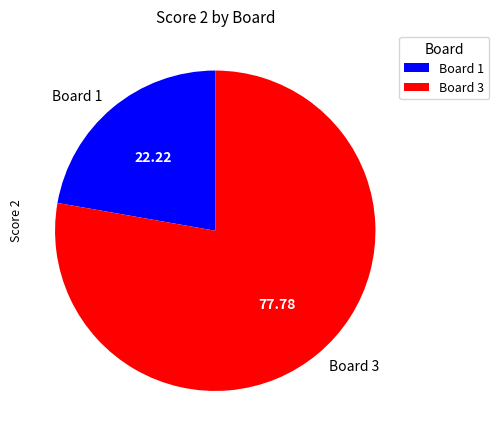

Is there a majority slice in this chart?

Yes